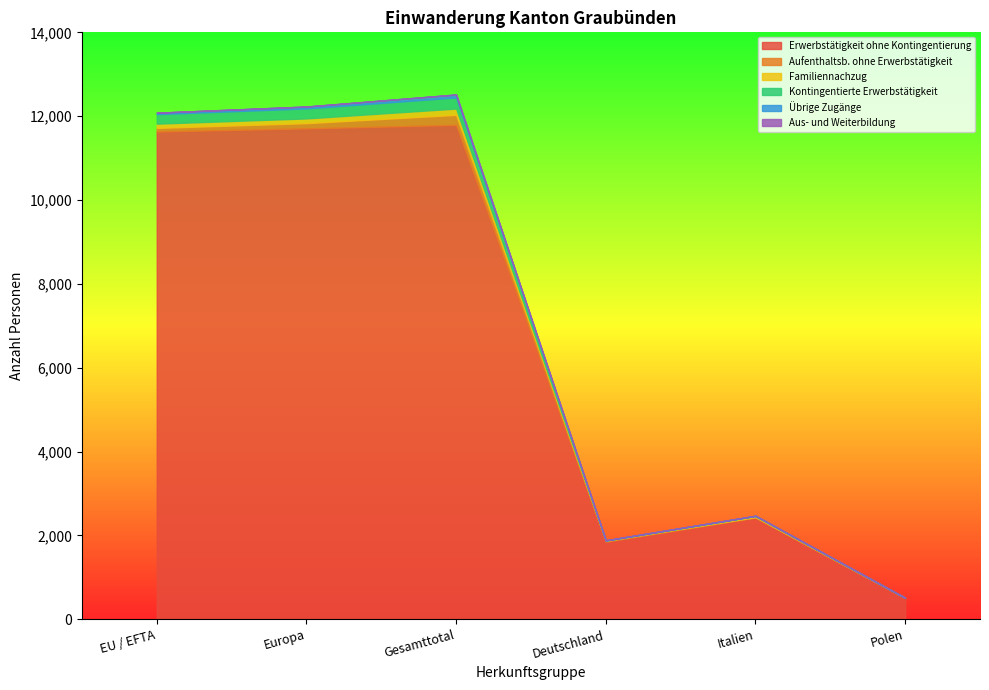

What is the average value of the Erwerbstätigkeit ohne Kontingentierung series?

6652